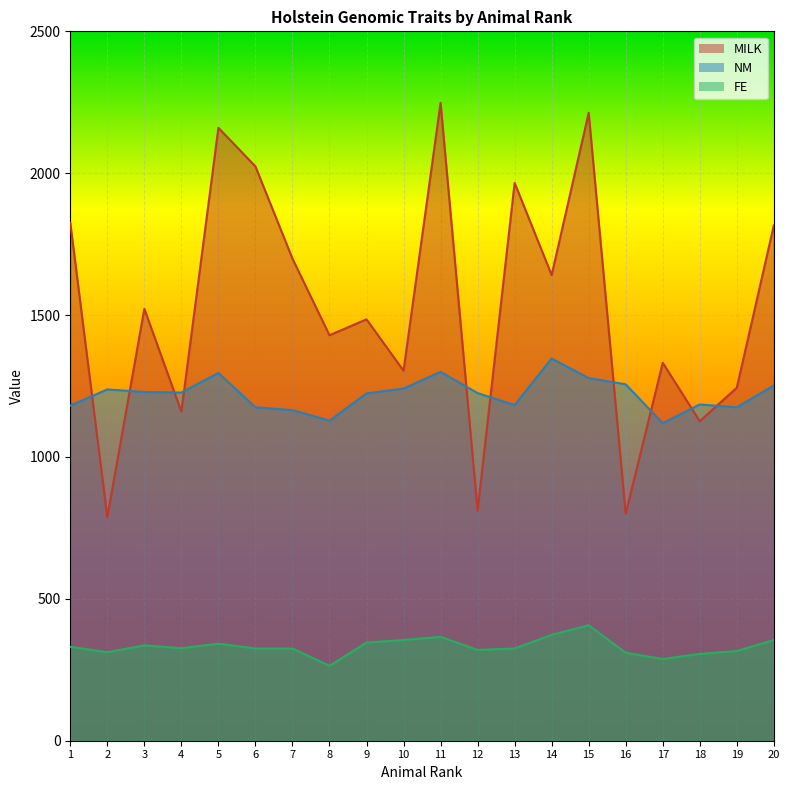

The value of MILK at 12 is 242. True or false?

False